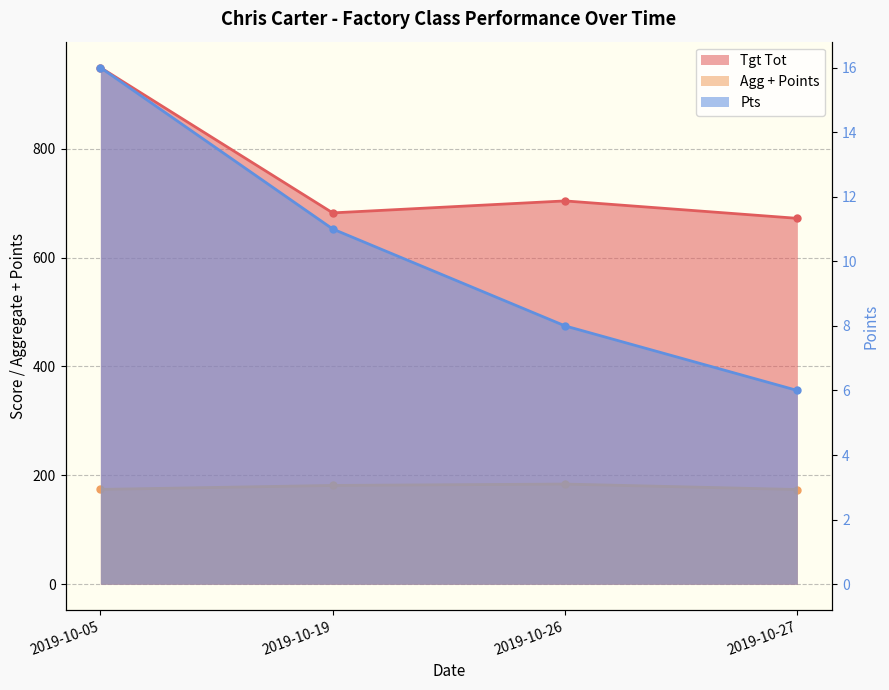

True or false: Pts and Tgt Tot cross at least once.

False